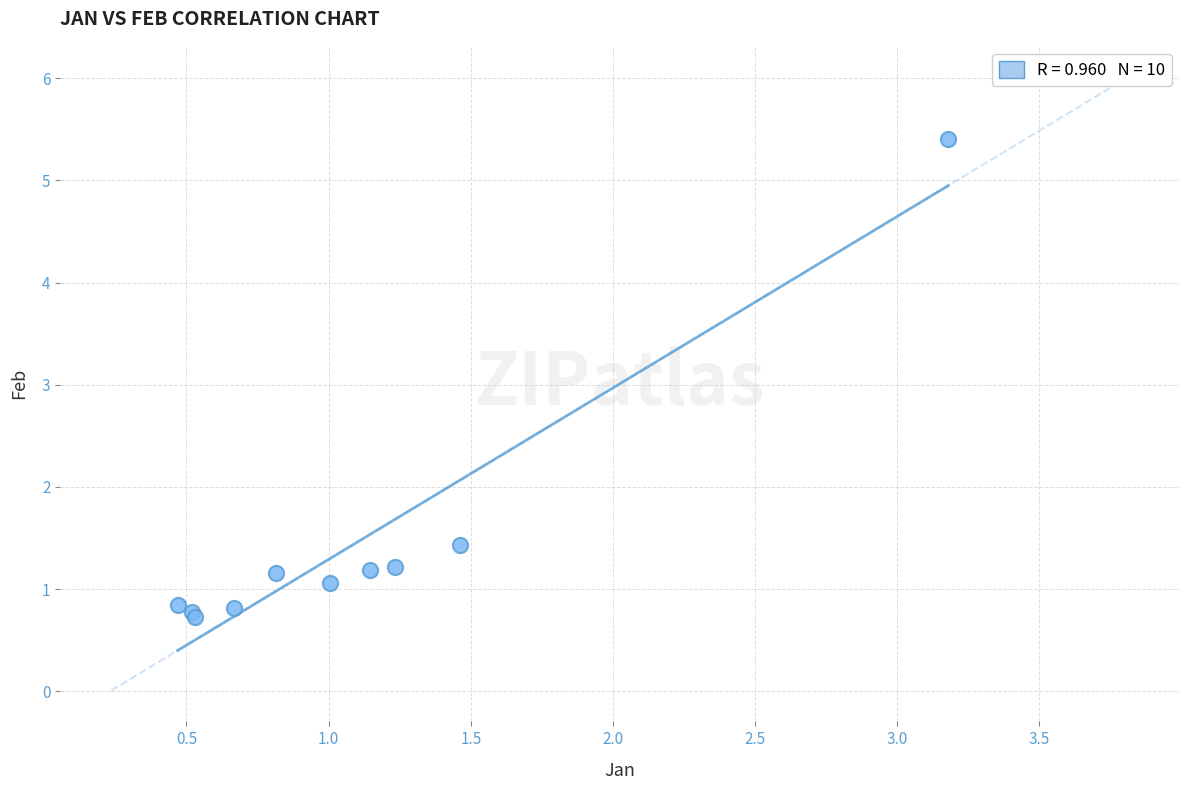

What Y value in the scatter plot is closest to 3?

1.4